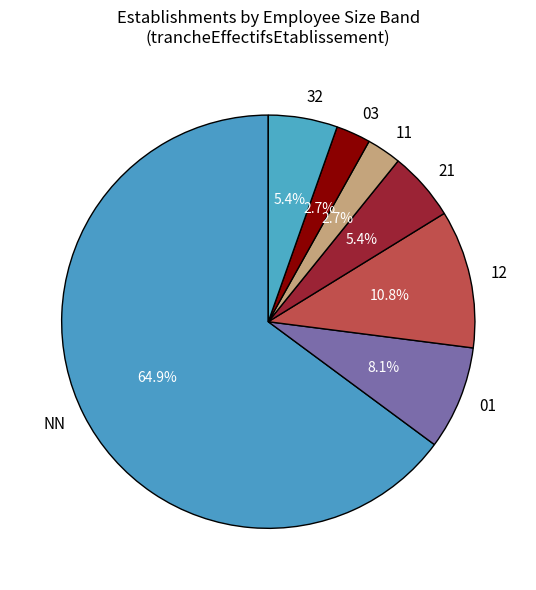

To the nearest percent, what is the difference between the largest and smallest slice percentages?

62%